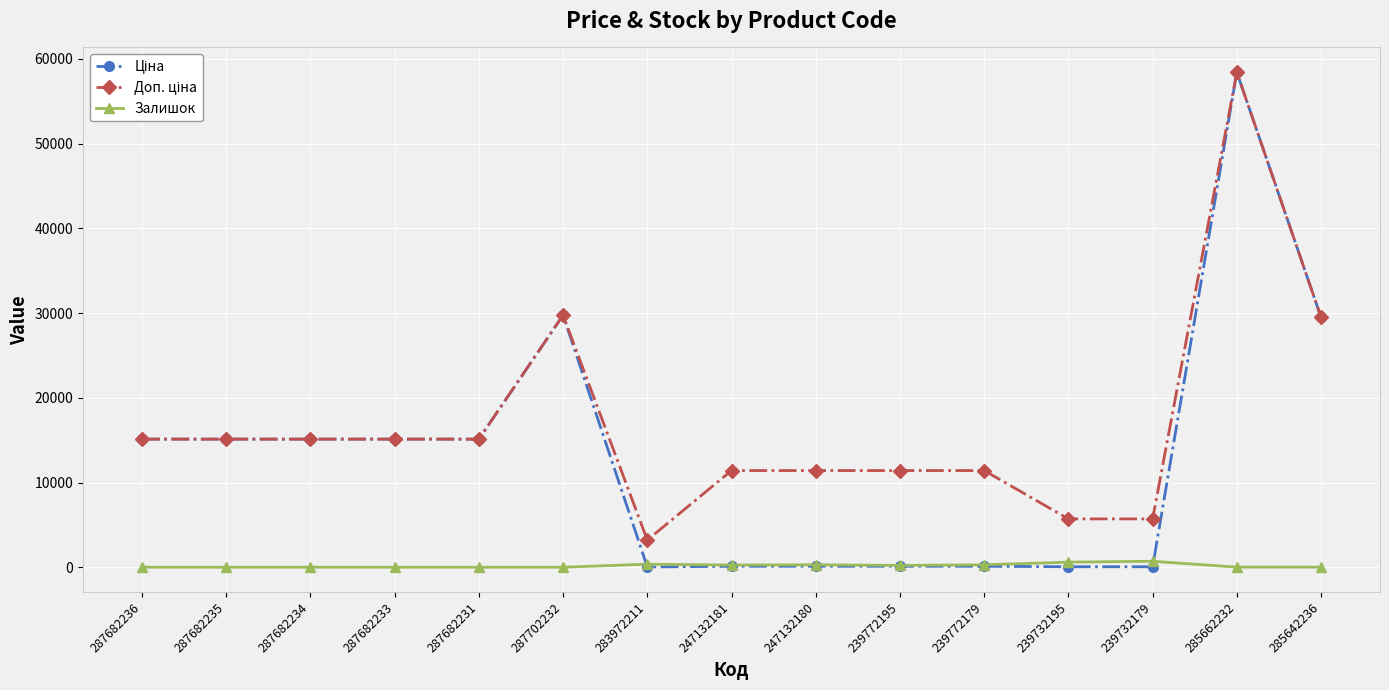

Is it true that Залишок equals 14.0 at 285642236?

True